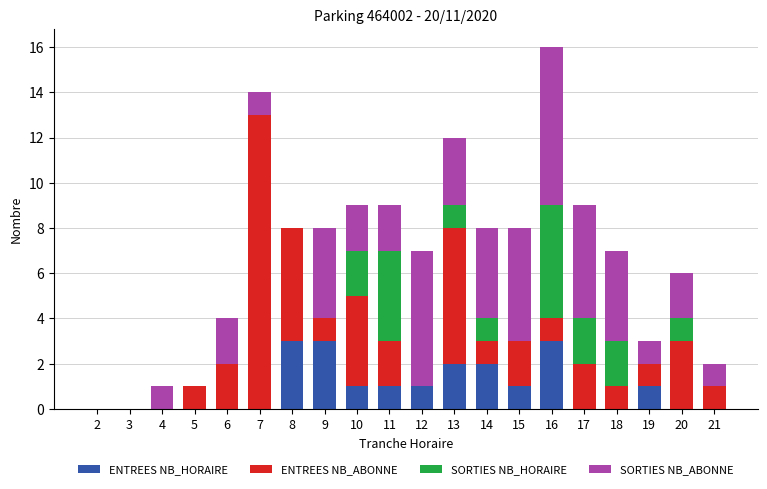

What is the maximum value for ENTREES NB_HORAIRE?

3